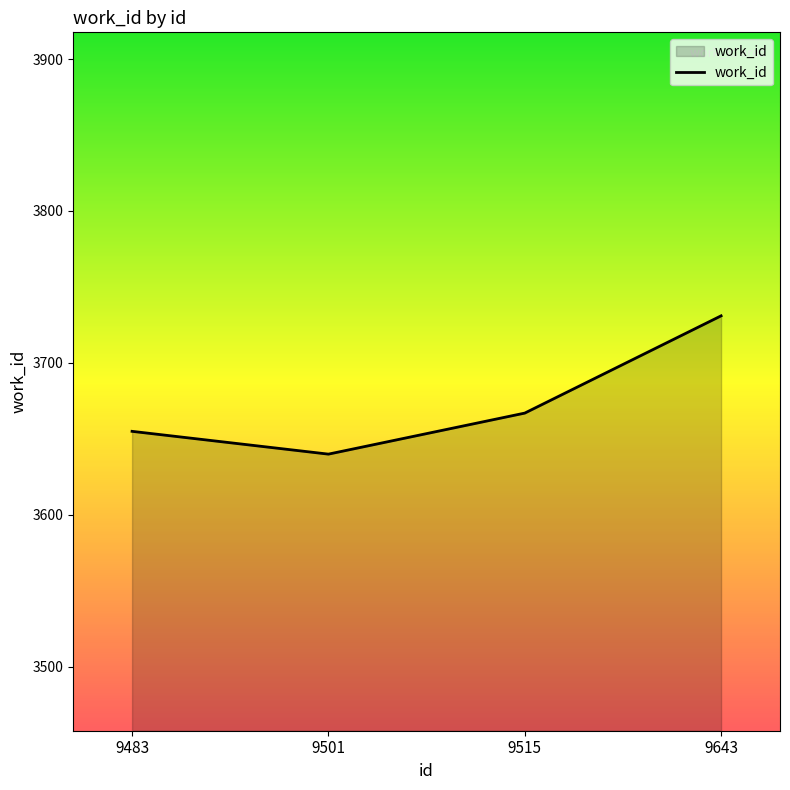

List the labels in order of value, largest first.

9643, 9515, 9483, 9501